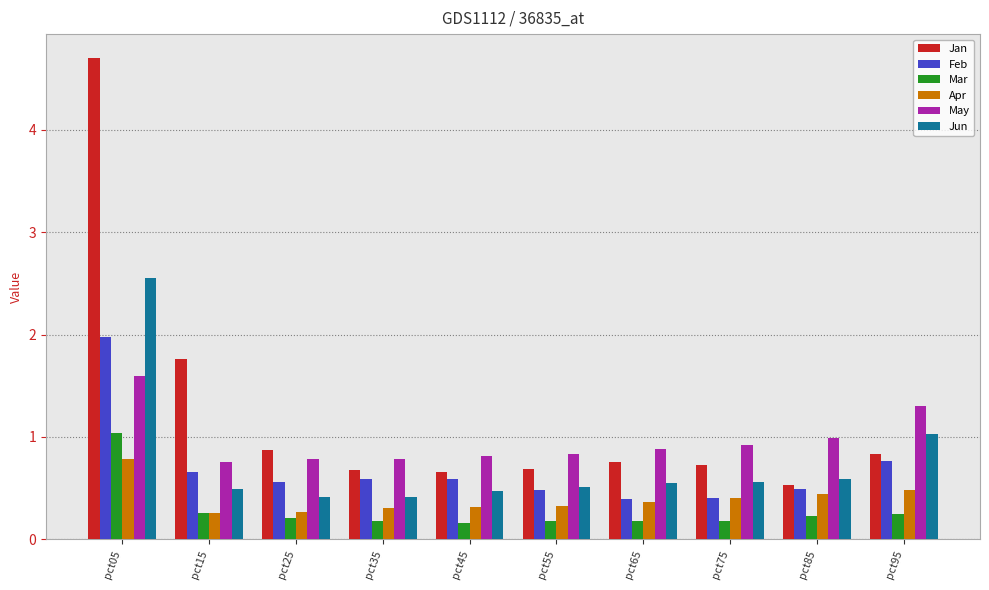

List the series in order of their peak value, lowest first.

Apr, Mar, May, Feb, Jun, Jan